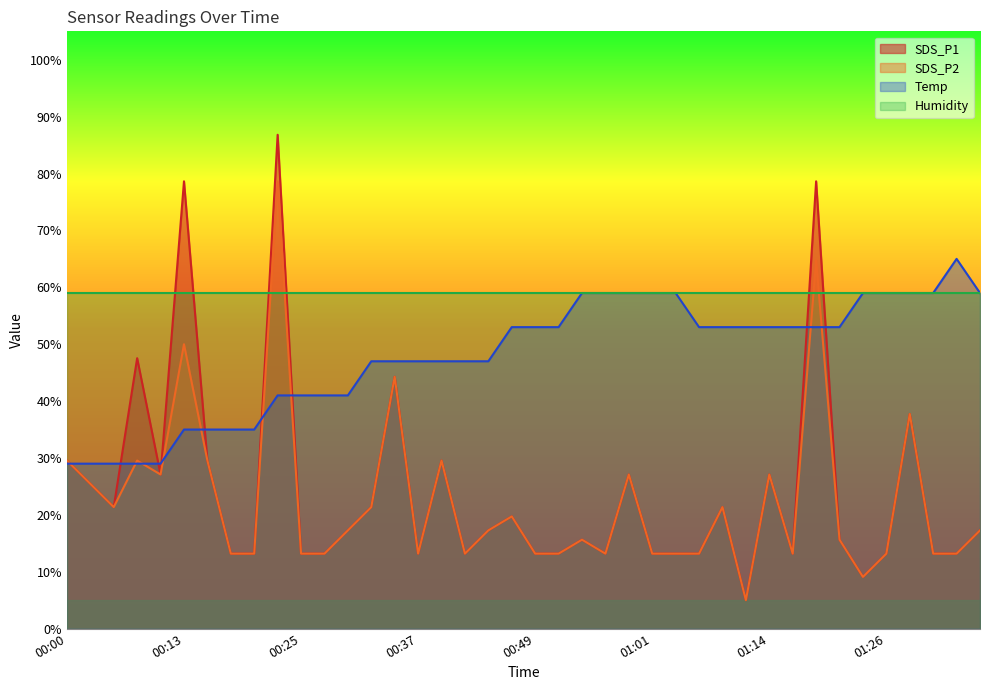

What is the difference between the Temp values at 01:18 and 00:17?

18.0